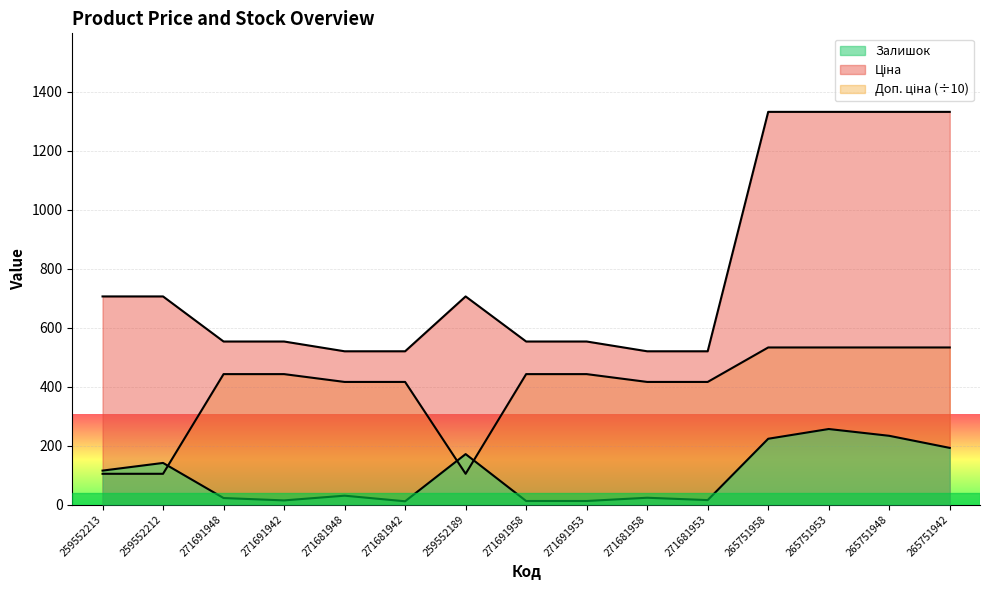

List the series in order of their overall mean, highest first.

Ціна, Доп. ціна, Залишок